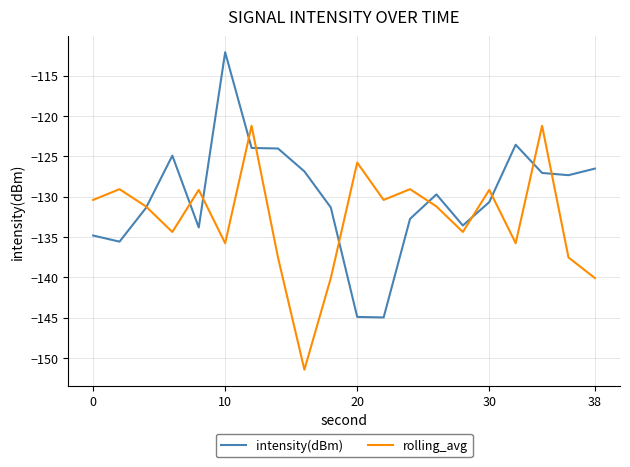

Which series has the largest total across all categories?

intensity(dBm)